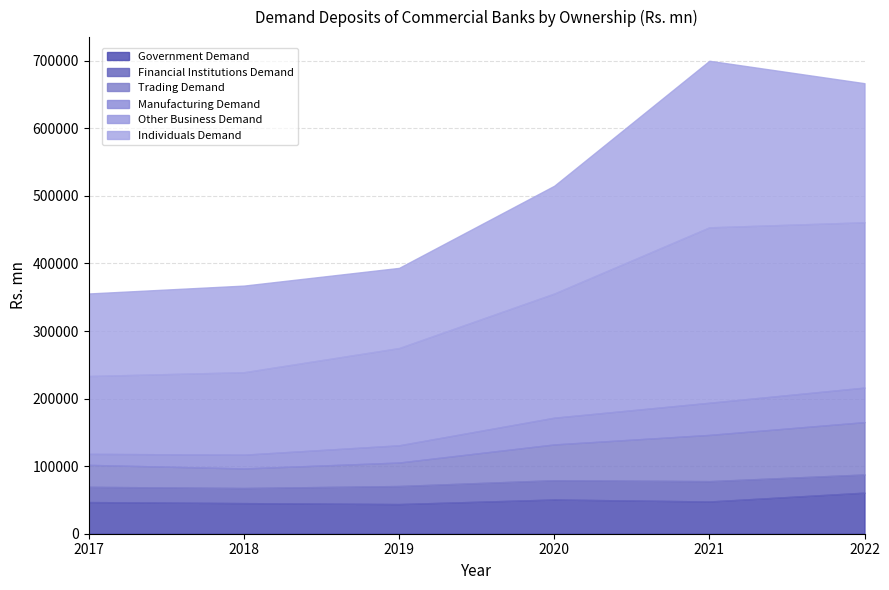

Which series changed the most between 2017 and 2018?

Other Business Demand